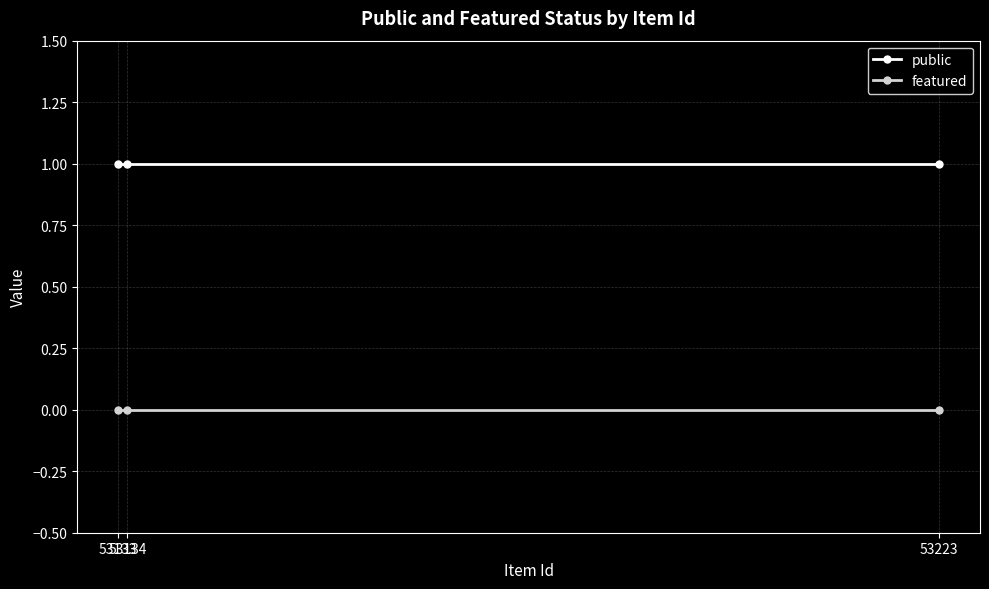

At which category is the sum across all series the highest?

53223